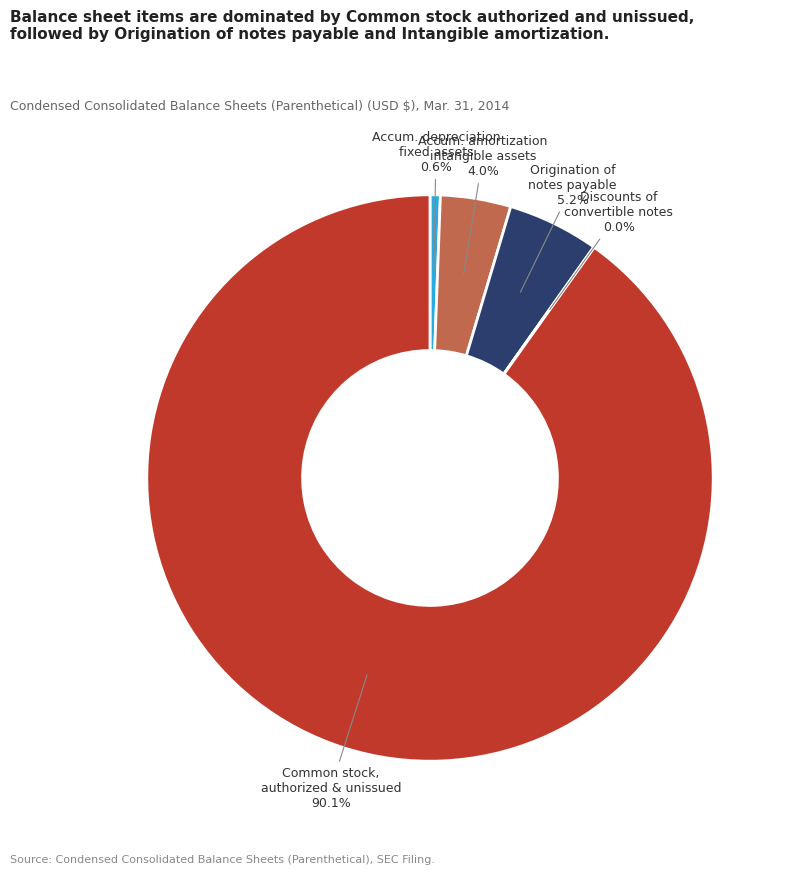

To the nearest percent, what portion does Origination of notes payable represent?

5%